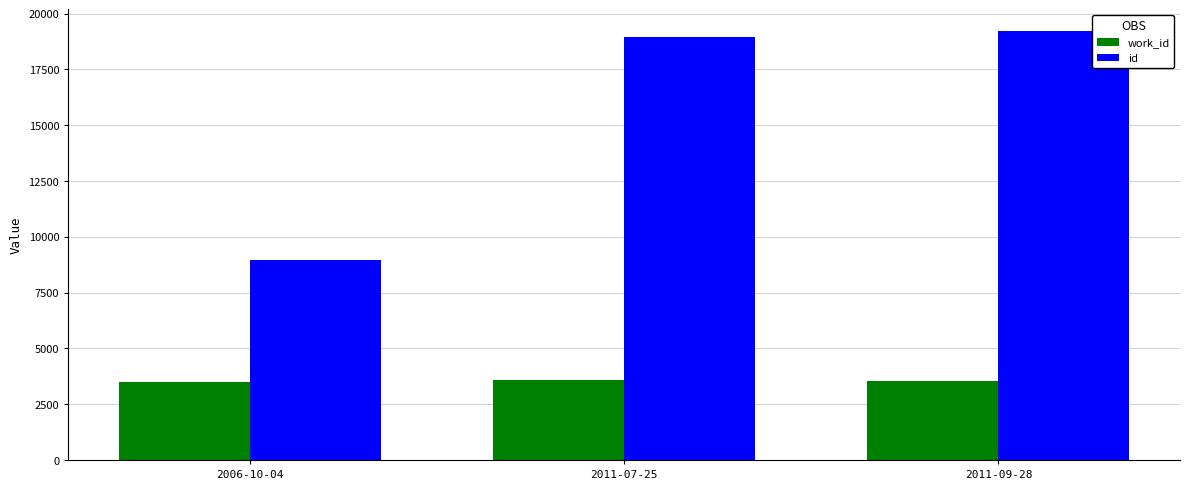

The value of id at 2011-09-28 is 19229. True or false?

True